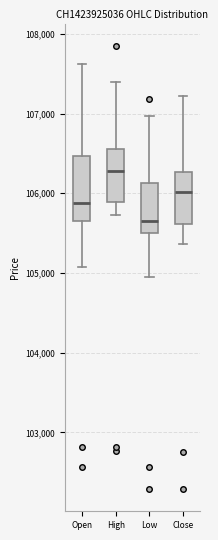

Reading left to right, transcribe this box plot: for each box, give where its median line is, the range the box spans, and where its two whiskers end, as read against the y-axis. The values are not printed on the chart, so give them approximately, as read against the axis.

Open: median 105900, box 105700 to 106500, whiskers 105100 to 107600
High: median 106300, box 105900 to 106600, whiskers 105700 to 107400
Low: median 105700, box 105500 to 106100, whiskers 105000 to 107000
Close: median 106000, box 105600 to 106300, whiskers 105400 to 107200